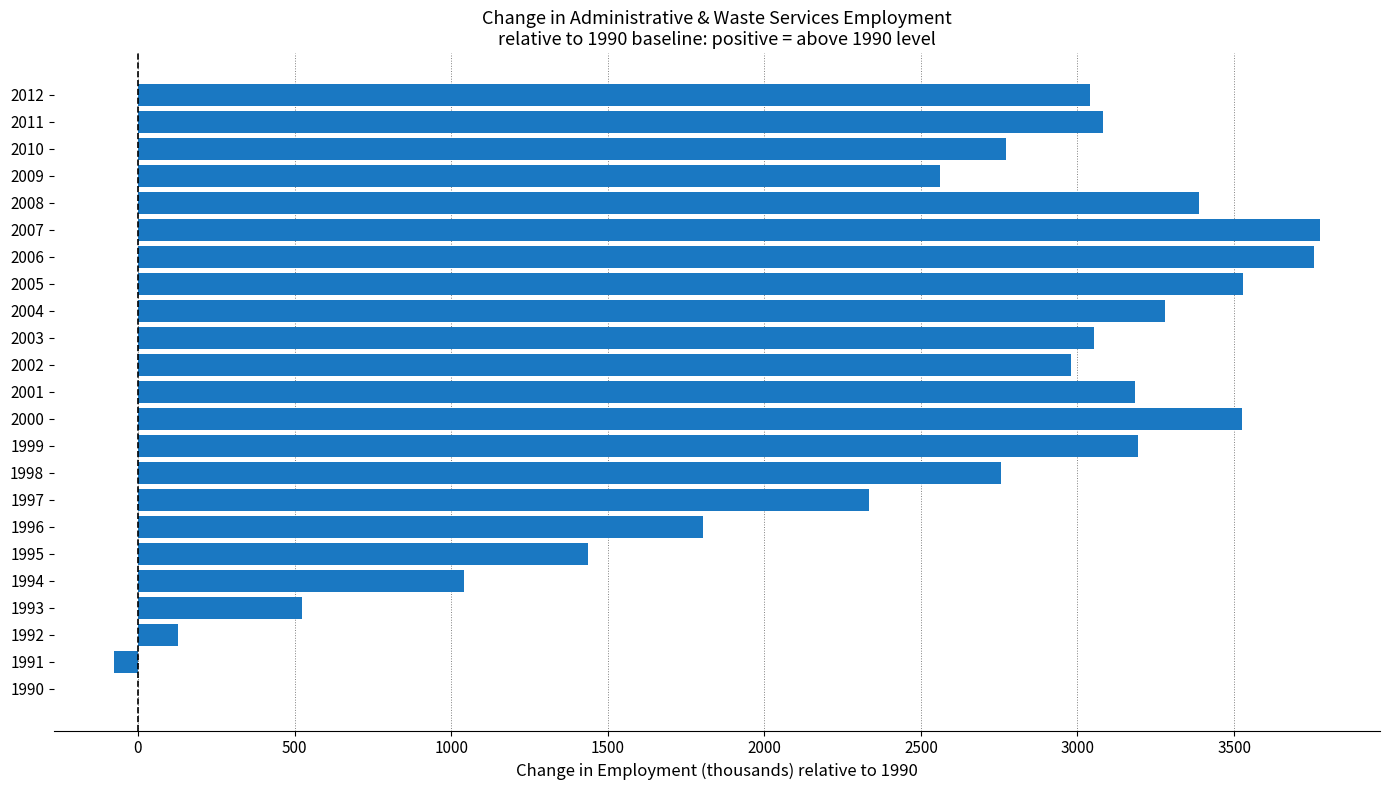

Between 2006 and 1997, which is larger?

2006